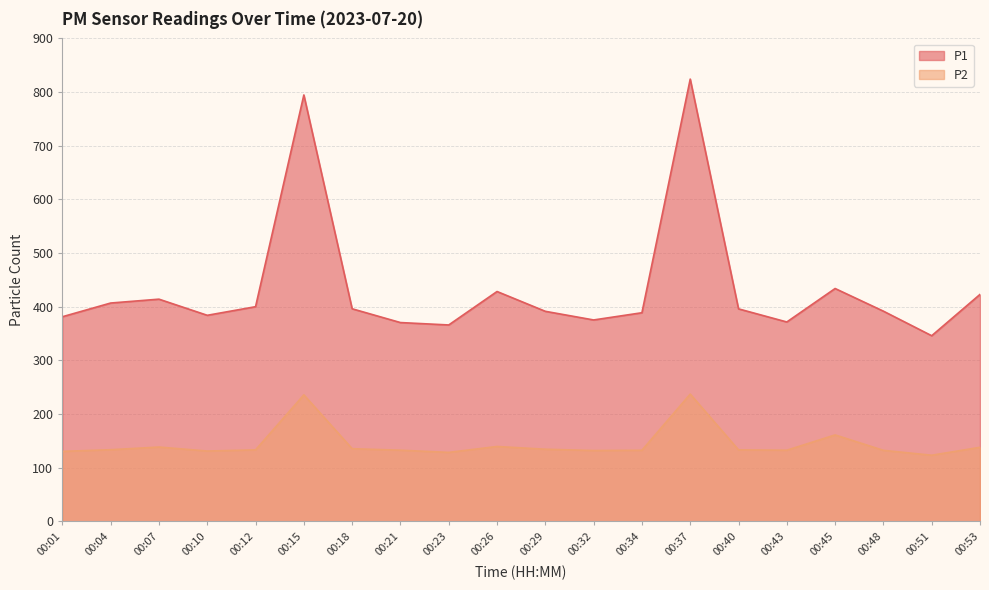

Which has a higher value, 00:43 or 00:23?

00:43